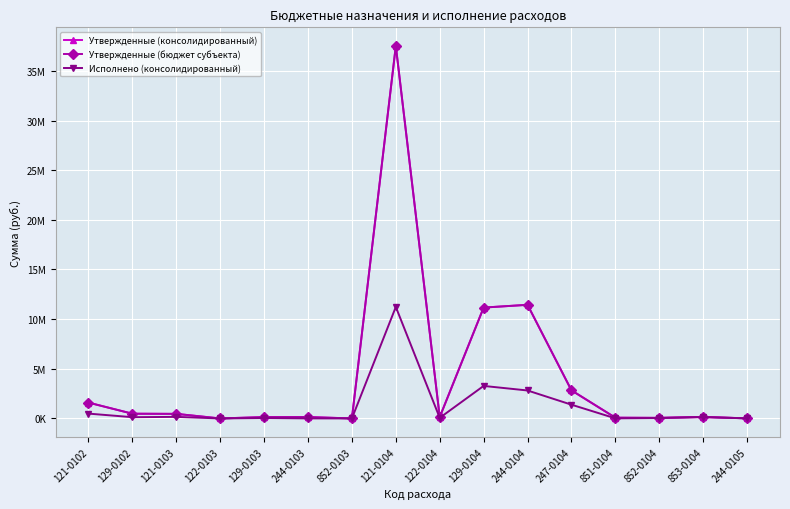

Rank the series by their maximum value, from highest to lowest.

Утвержденные (консолидированный), Утвержденные (бюджет субъекта), Исполнено (консолидированный)